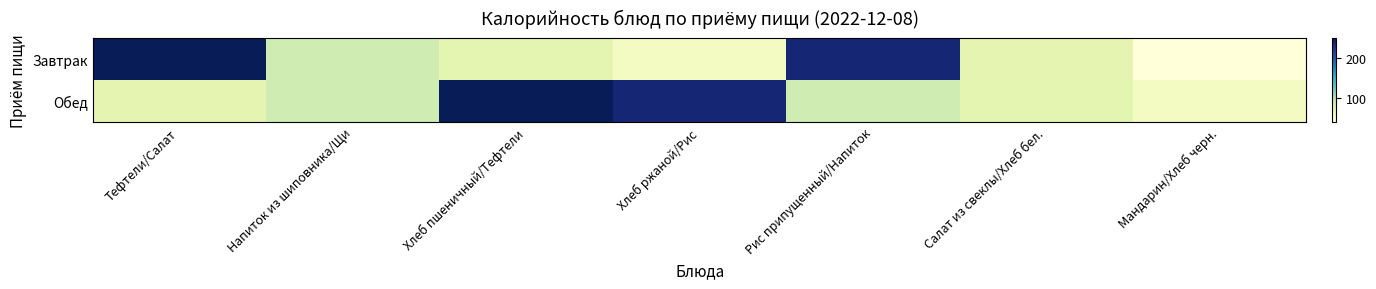

At how many categories does at least one series exceed 138?

4